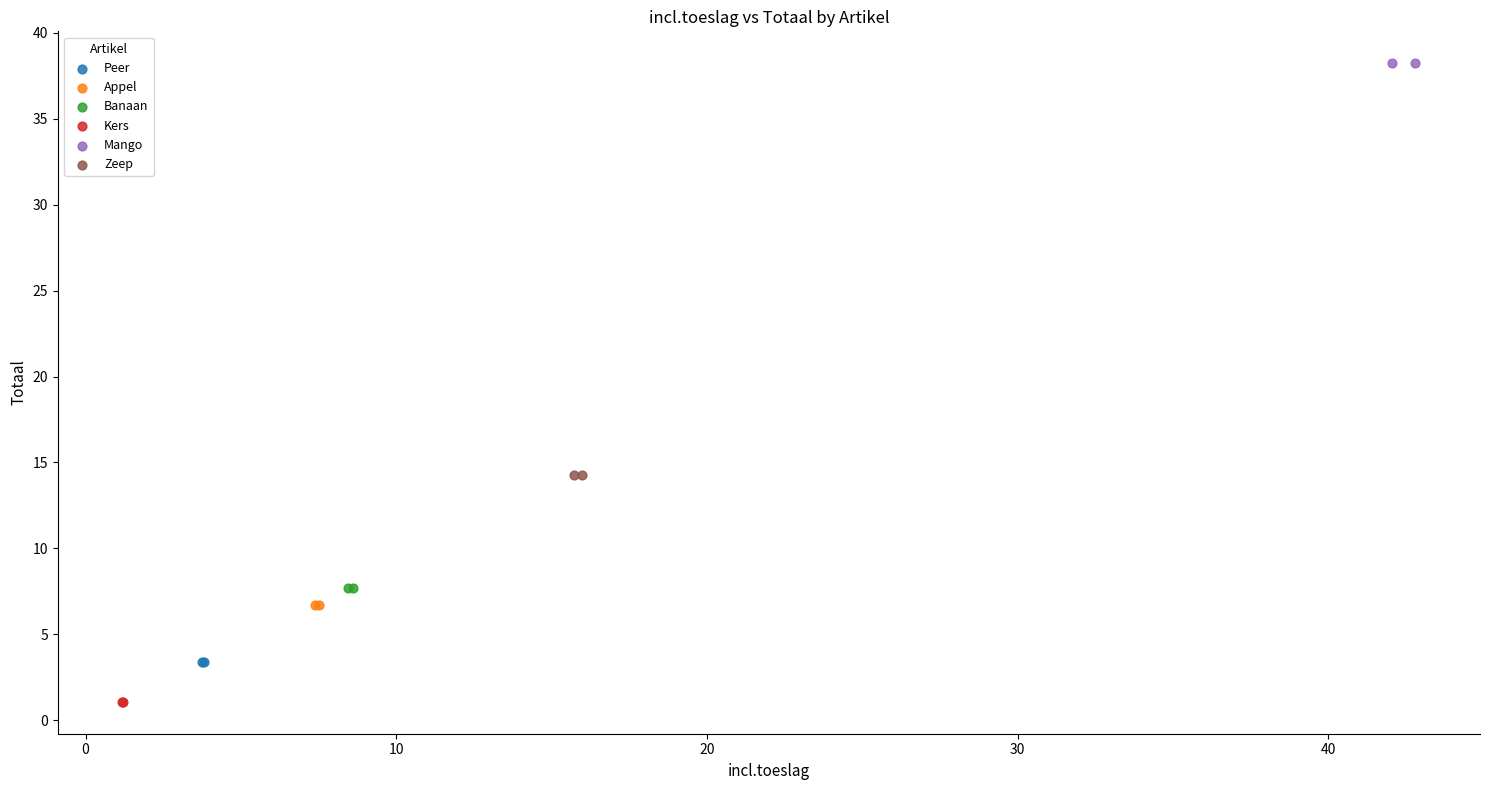

Which series reaches the maximum Y coordinate?

Mango